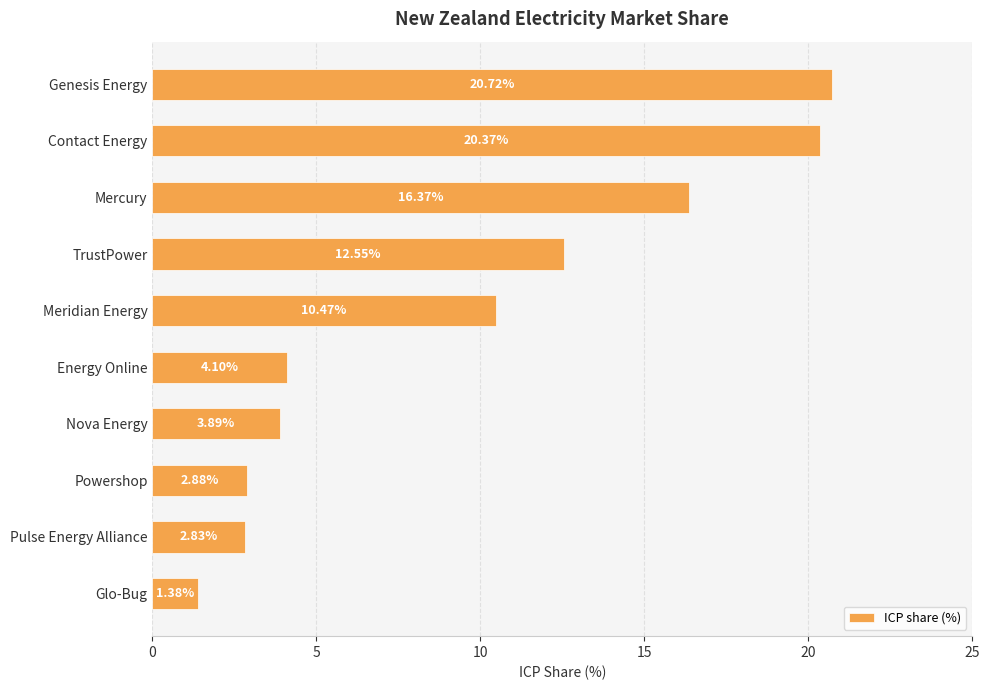

Rank the categories by value from lowest to highest.

Glo-Bug, Pulse Energy Alliance, Powershop, Nova Energy, Energy Online, Meridian Energy, TrustPower, Mercury, Contact Energy, Genesis Energy